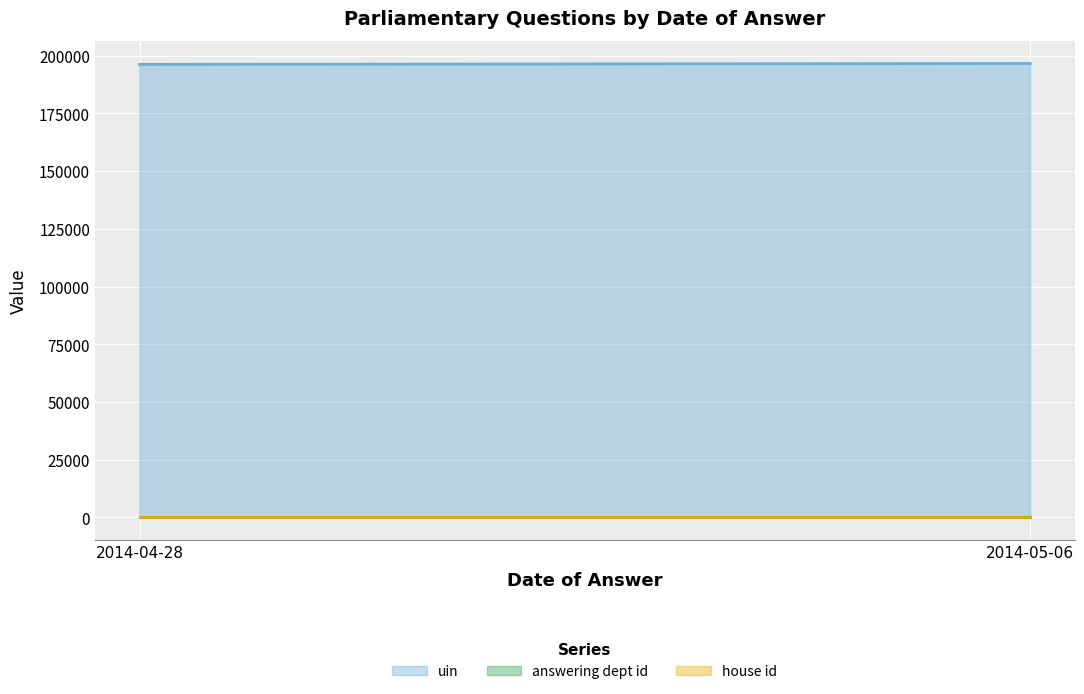

Is it true that uin equals 196590 at 2014-05-06?

True